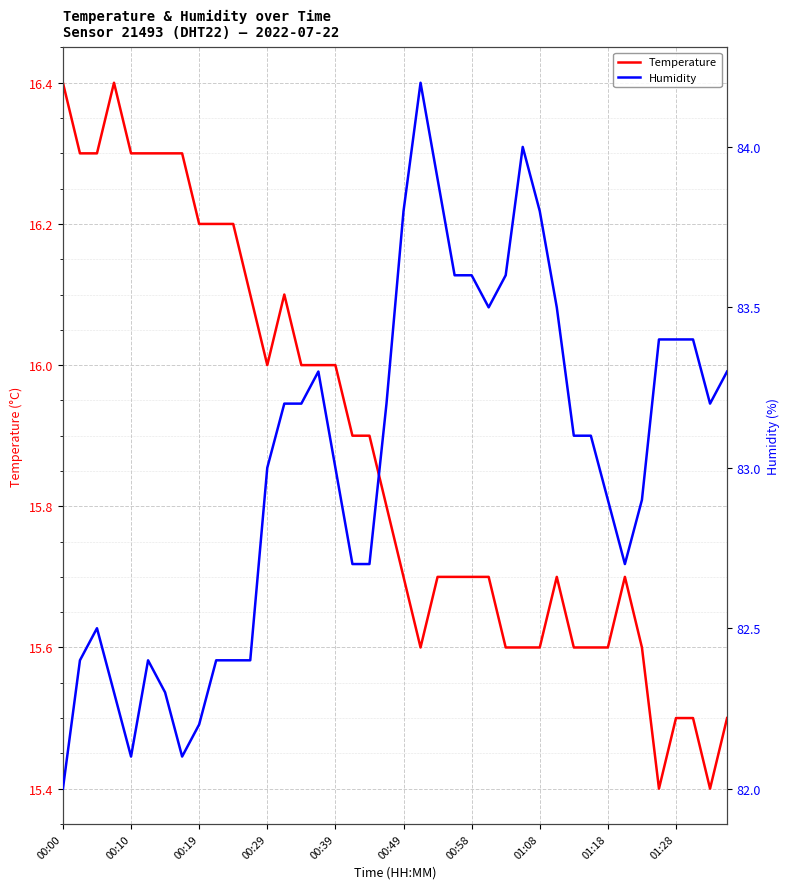

Rank the series at 26 from highest to lowest value.

Humidity, Temperature